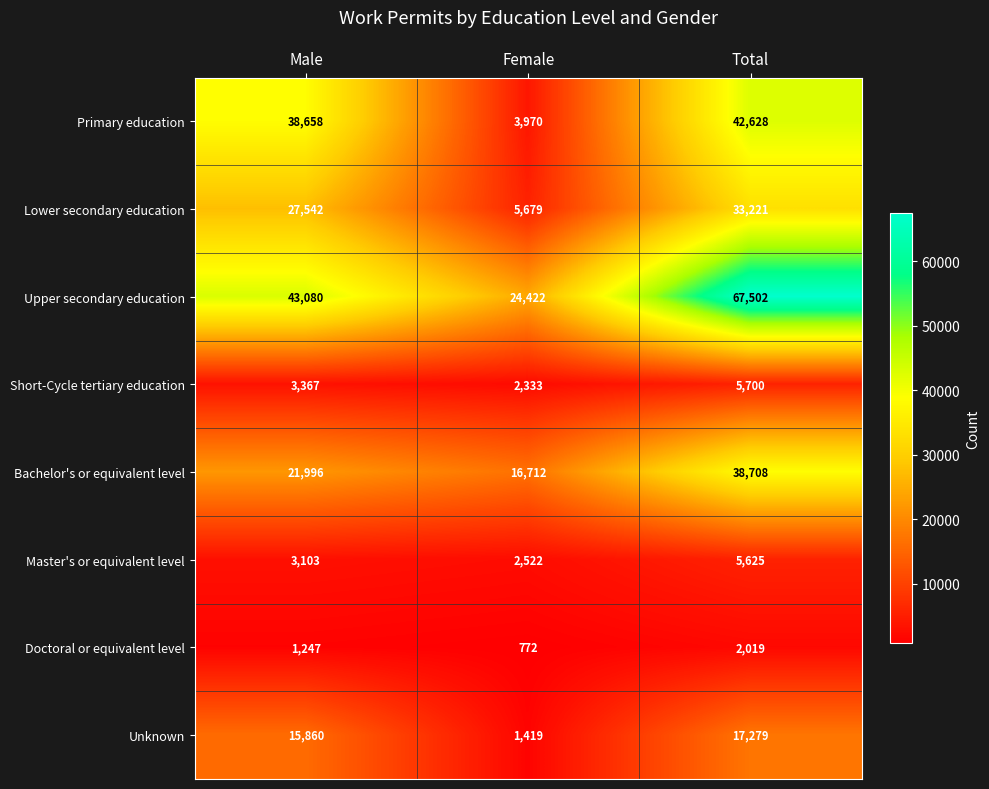

How many Master's or equivalent level values are between 2522 and 5625?

3